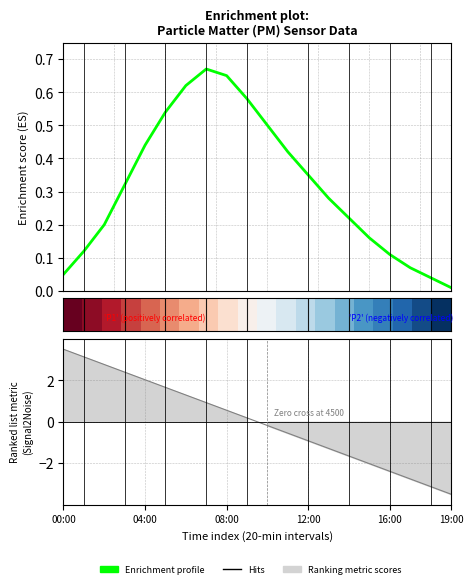

Is this an area chart (filled region under the line)?

No